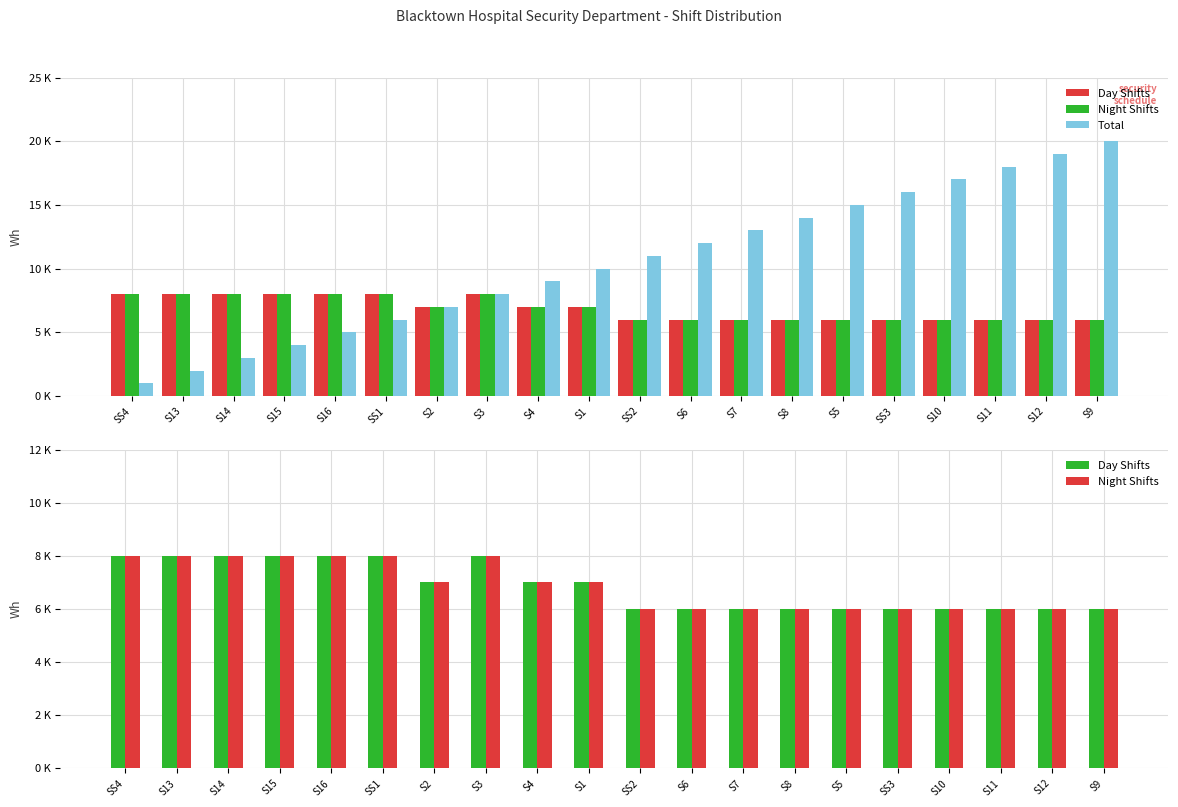

True or false: Night Shifts has a value of 7 at S2.

True